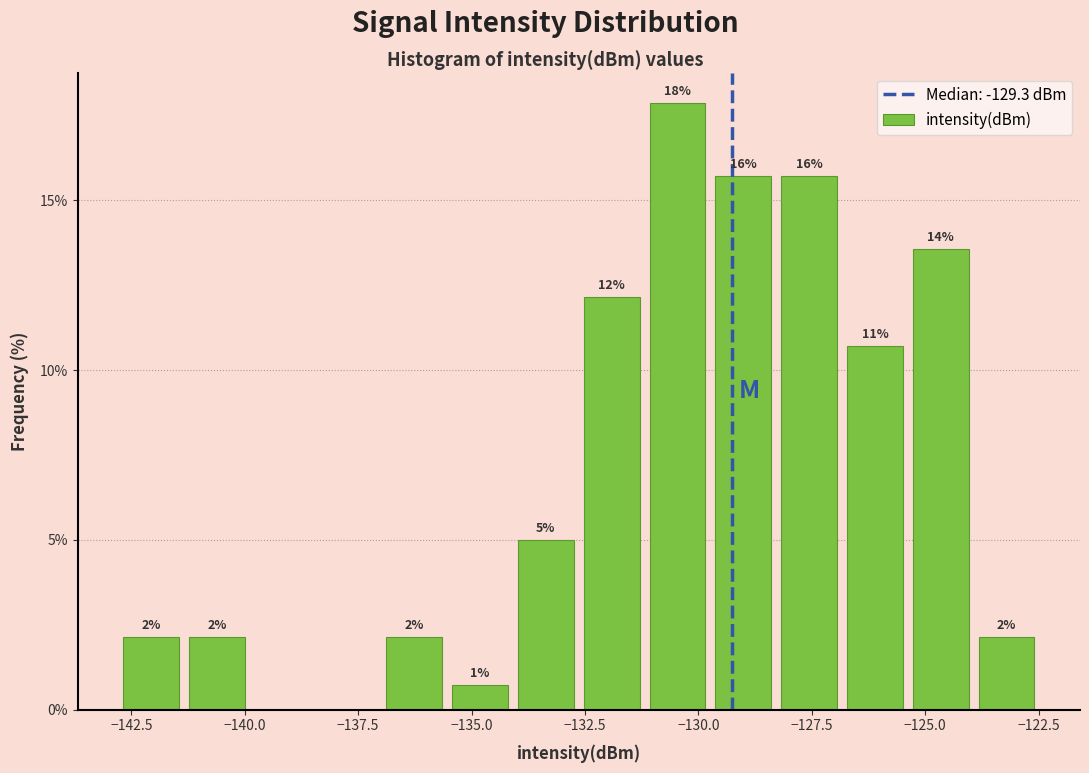

Read against the x-axis, roughly where is the centre of the tallest bar?

-130.5